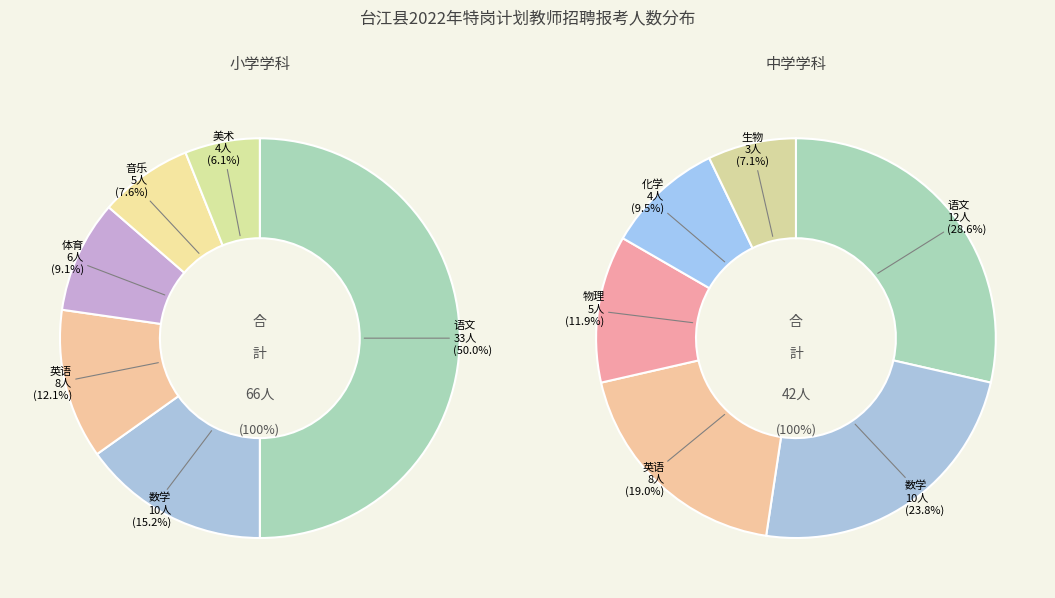

Which slice is the largest?

语文